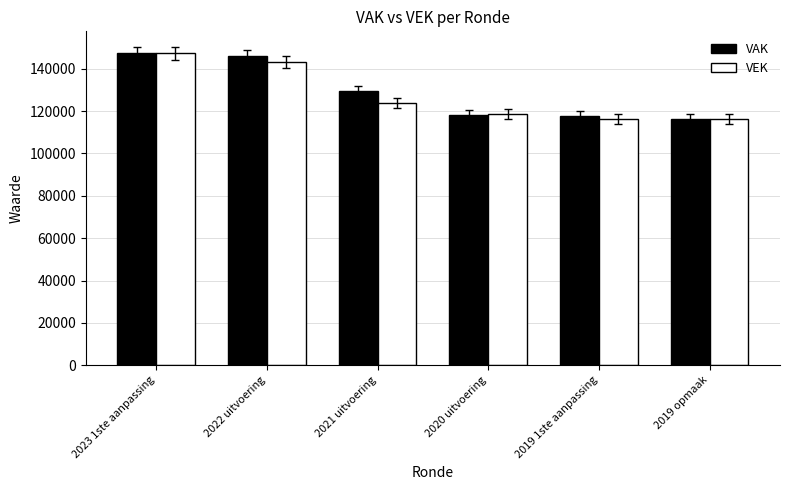

What is the total value across all series at 2021 uitvoering?

253240